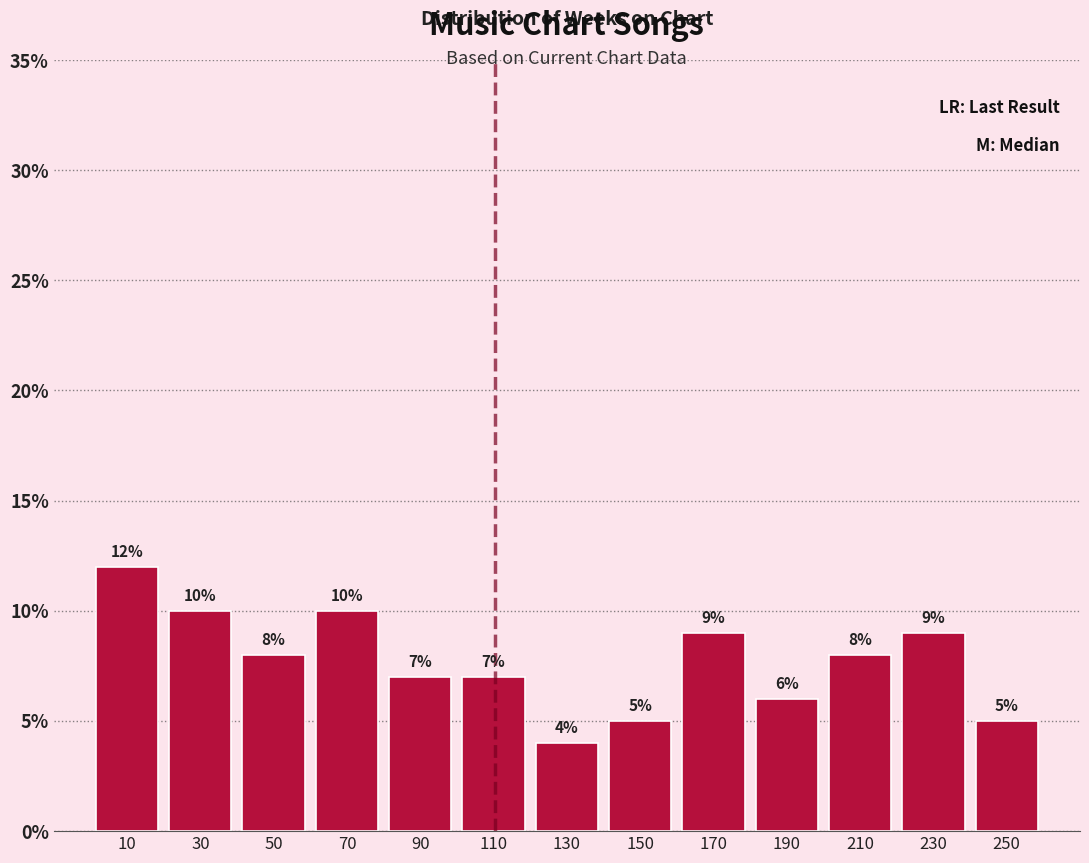

What is the height of the bar covering 60 to 80 on the x-axis?

10